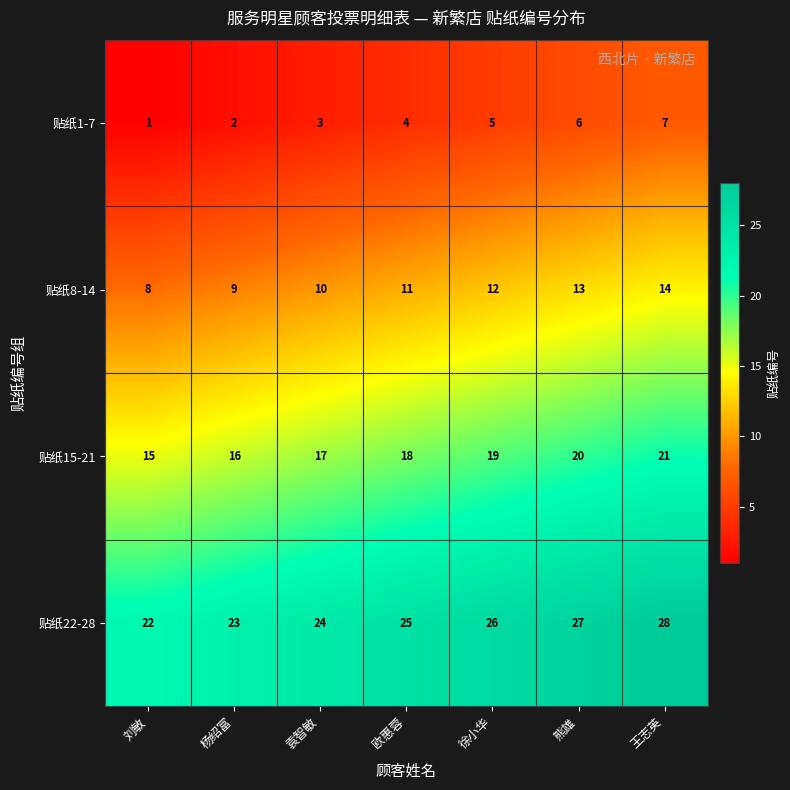

What is the difference between the maximum and second lowest values in the 贴纸15-21 series?

5